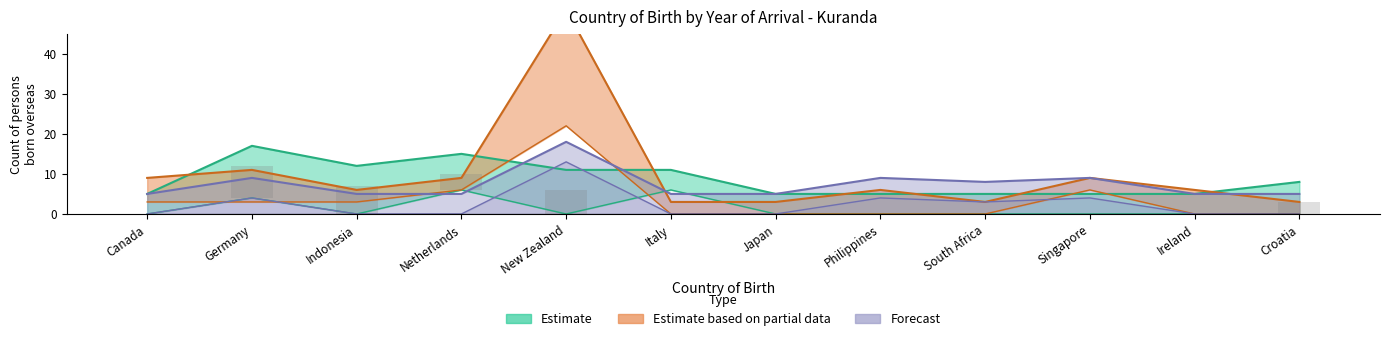

Is it true that 1991-2000 equals 6 at Croatia?

False